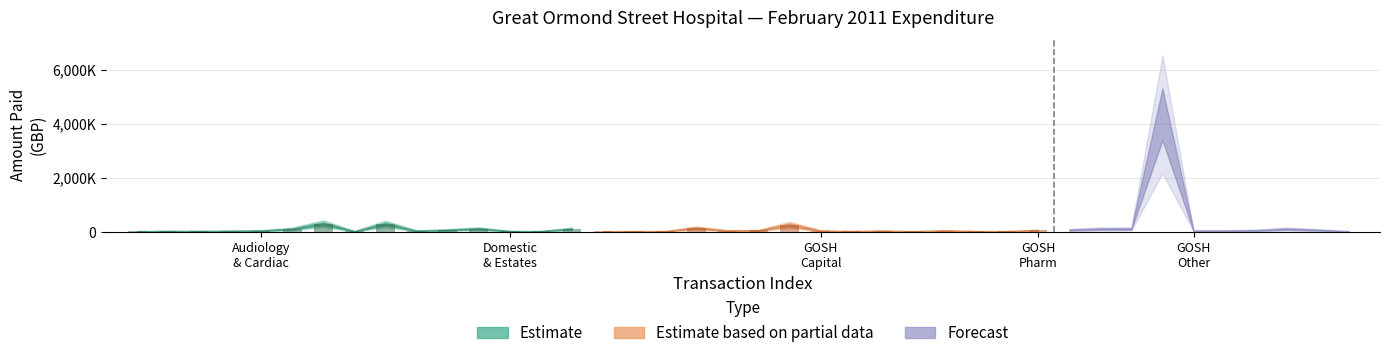

What is the difference between the maximum and second lowest values in the Estimate based on partial data series?

241243.9